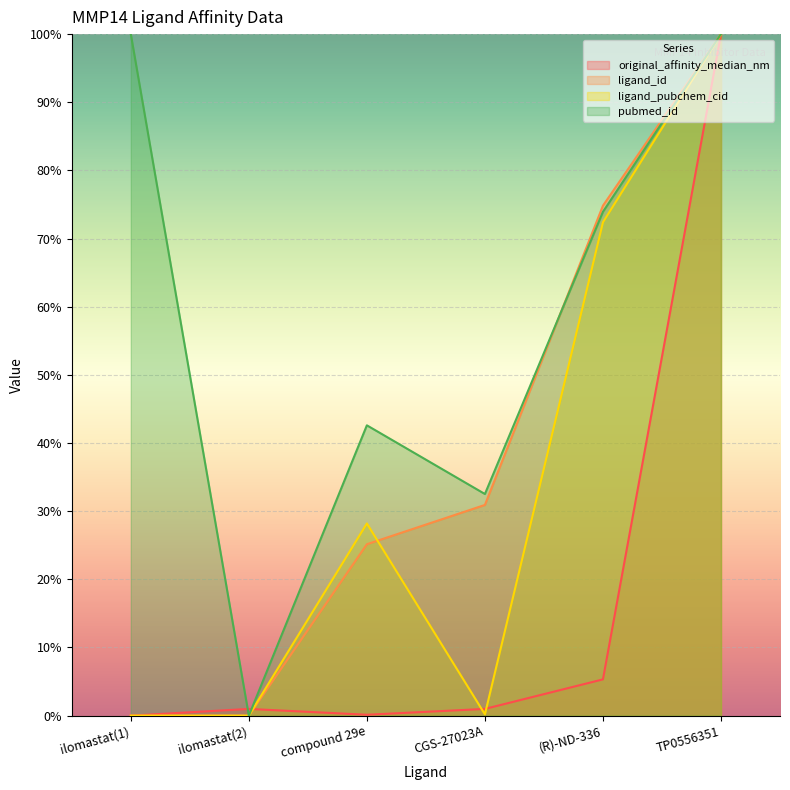

True or false: original_affinity_median_nm has a value of 0.6 at ilomastat(1).

False